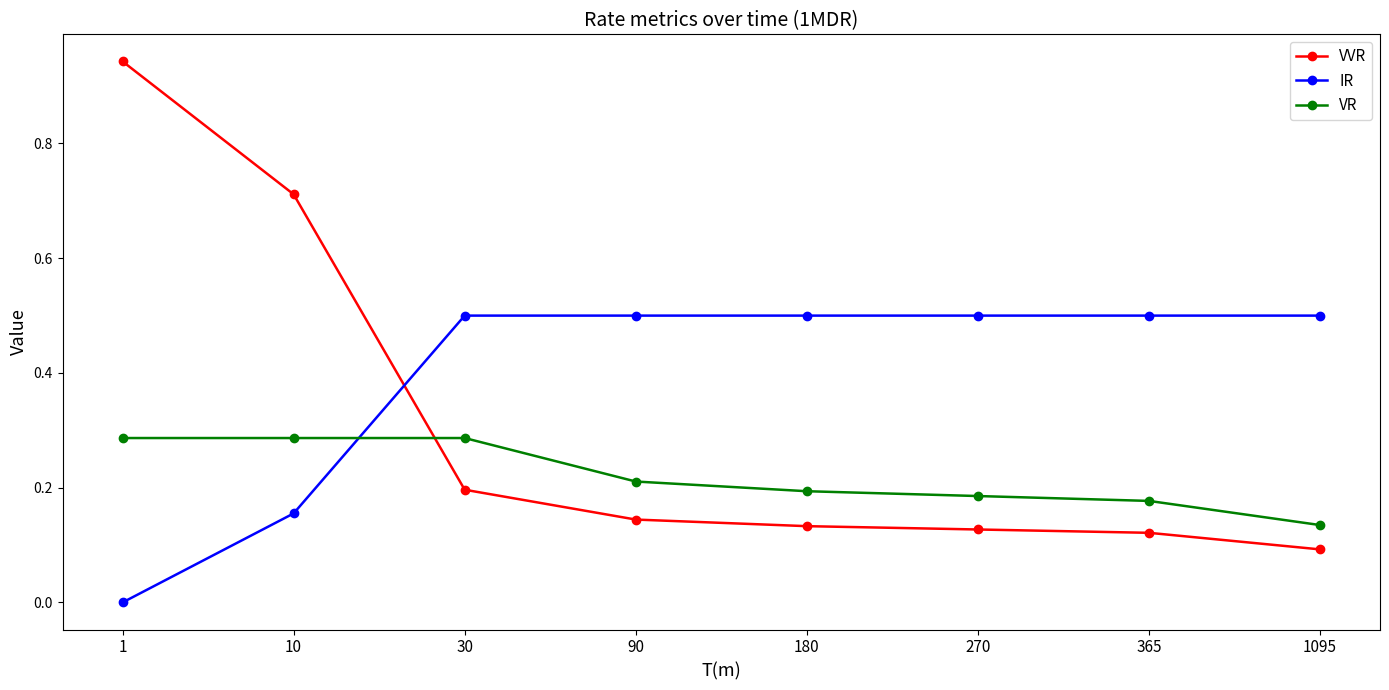

True or false: VVR and VR intersect in this chart.

True